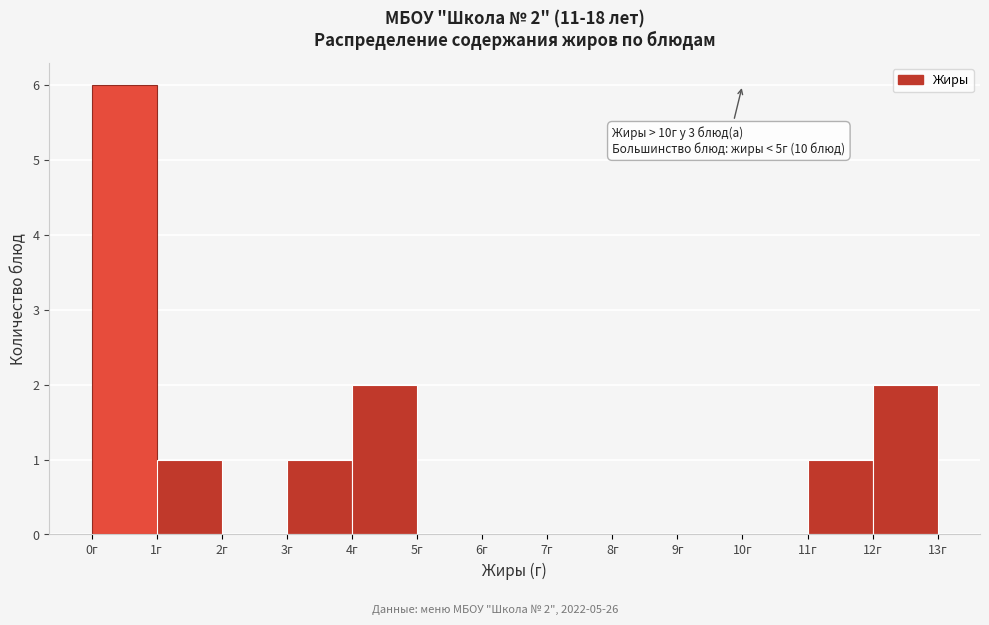

Which range on the x-axis has the tallest bar?

0 to 1